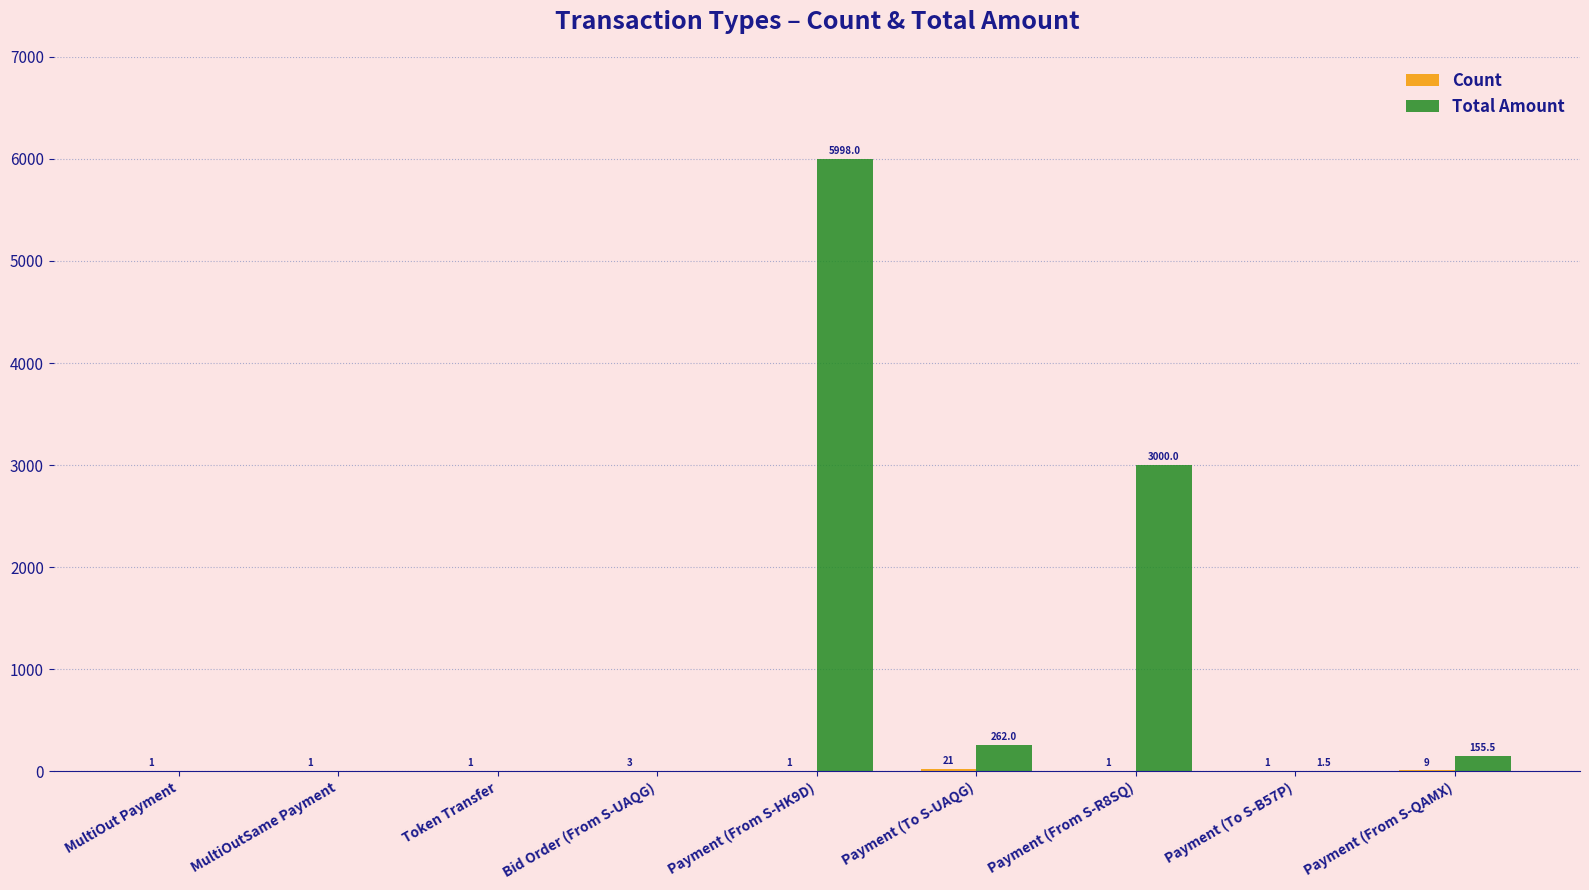

At which label does Total Amount first exceed 1?

Payment (From S-HK9D)